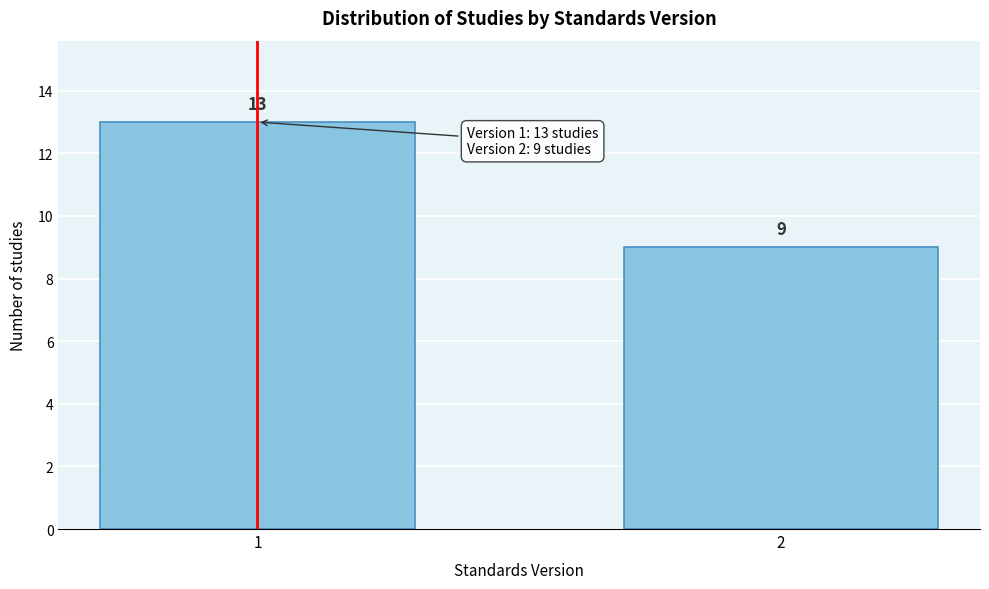

Reading left to right, list all the values displayed in this chart.

13	9